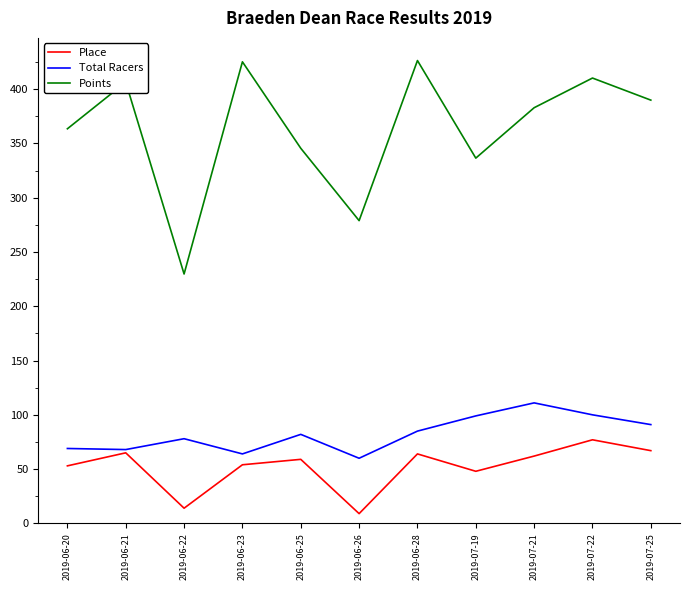

Which series has the widest spread of values?

Points